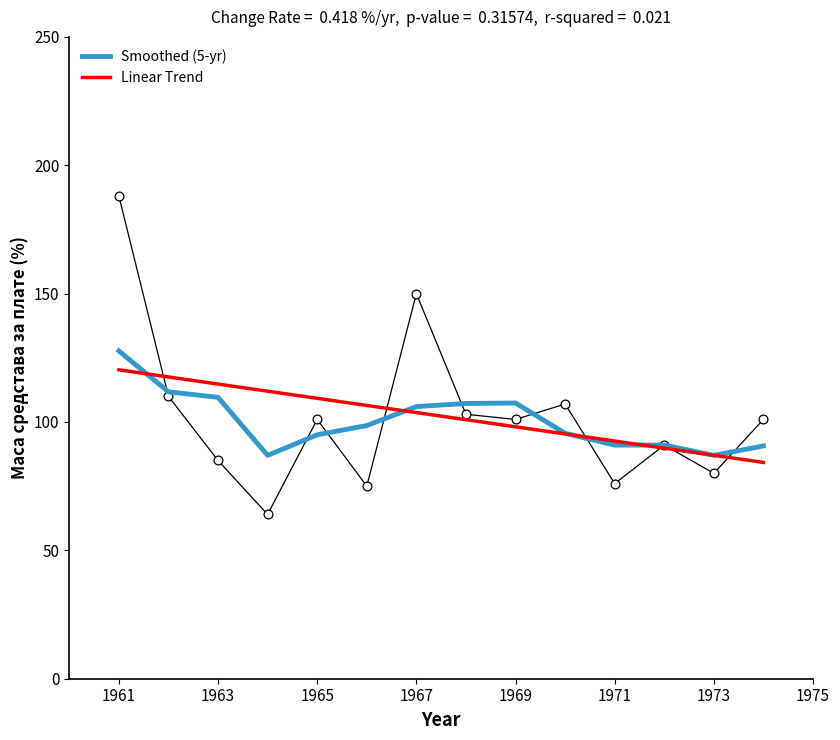

Which series reaches the maximum Y coordinate?

Smoothed (5-yr)